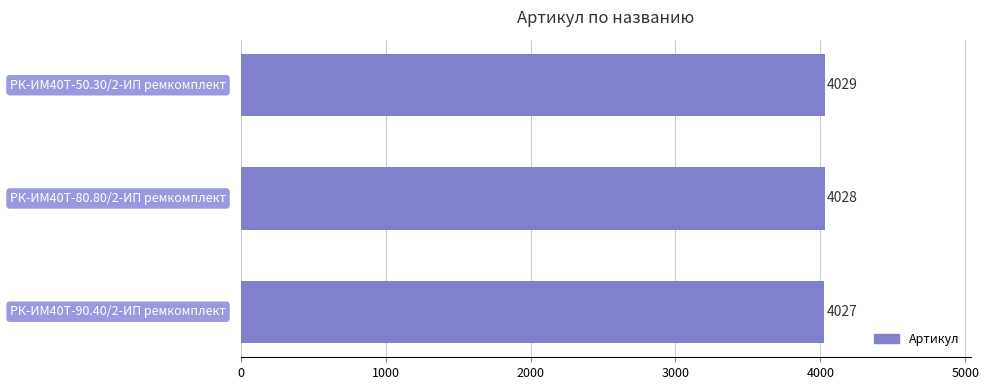

What is the smallest value displayed?

4027